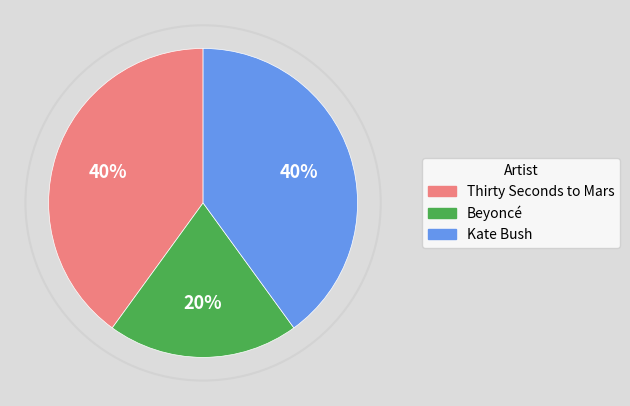

Which has a higher value, Beyoncé or Thirty Seconds to Mars?

Thirty Seconds to Mars